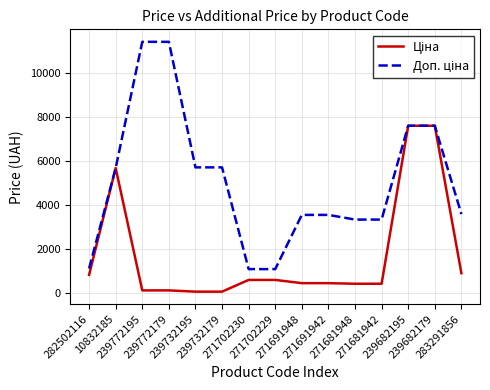

What is the maximum value shown in the chart?

11410.0